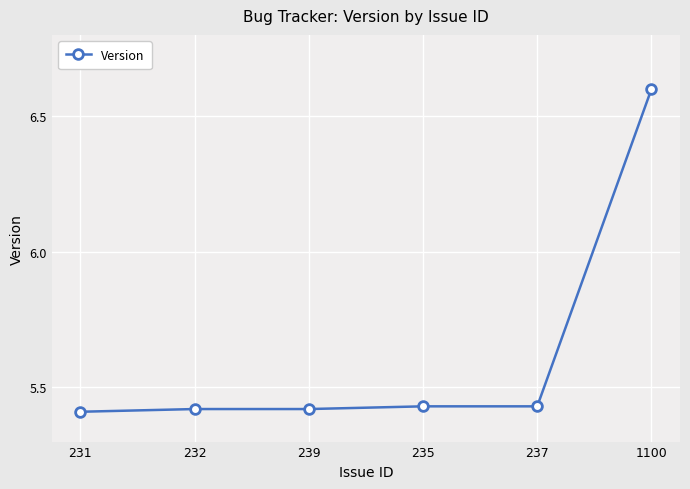

What position from the left is 231?

1